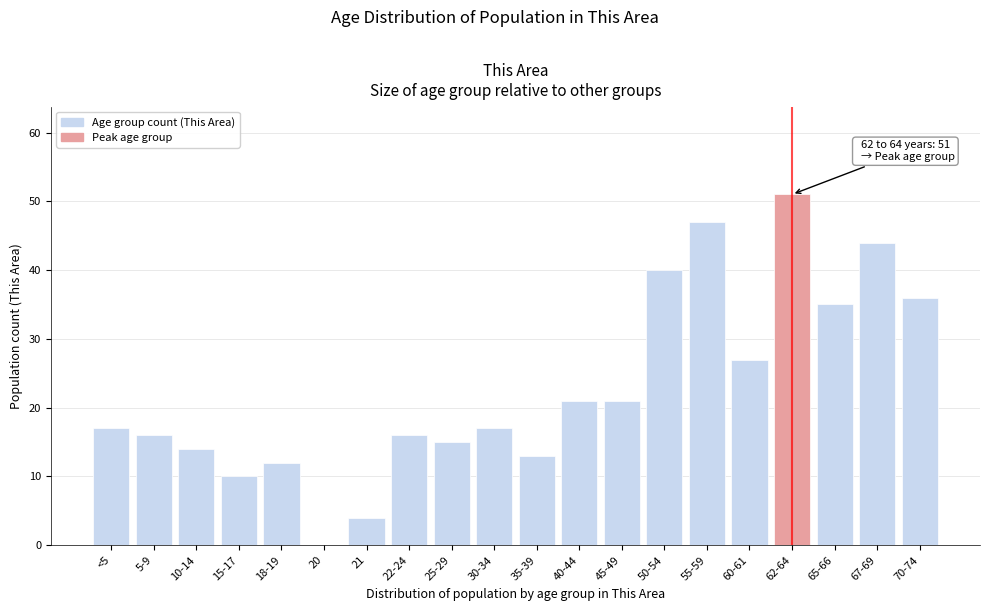

Reading right to left, list all the values displayed in this chart.

70-74=36	67-69=44	65-66=35	62-64=51	60-61=27	55-59=47	50-54=40	45-49=21	40-44=21	35-39=13	30-34=17	25-29=15	22-24=16	21=4	20=0	18-19=12	15-17=10	10-14=14	5-9=16	<5=17